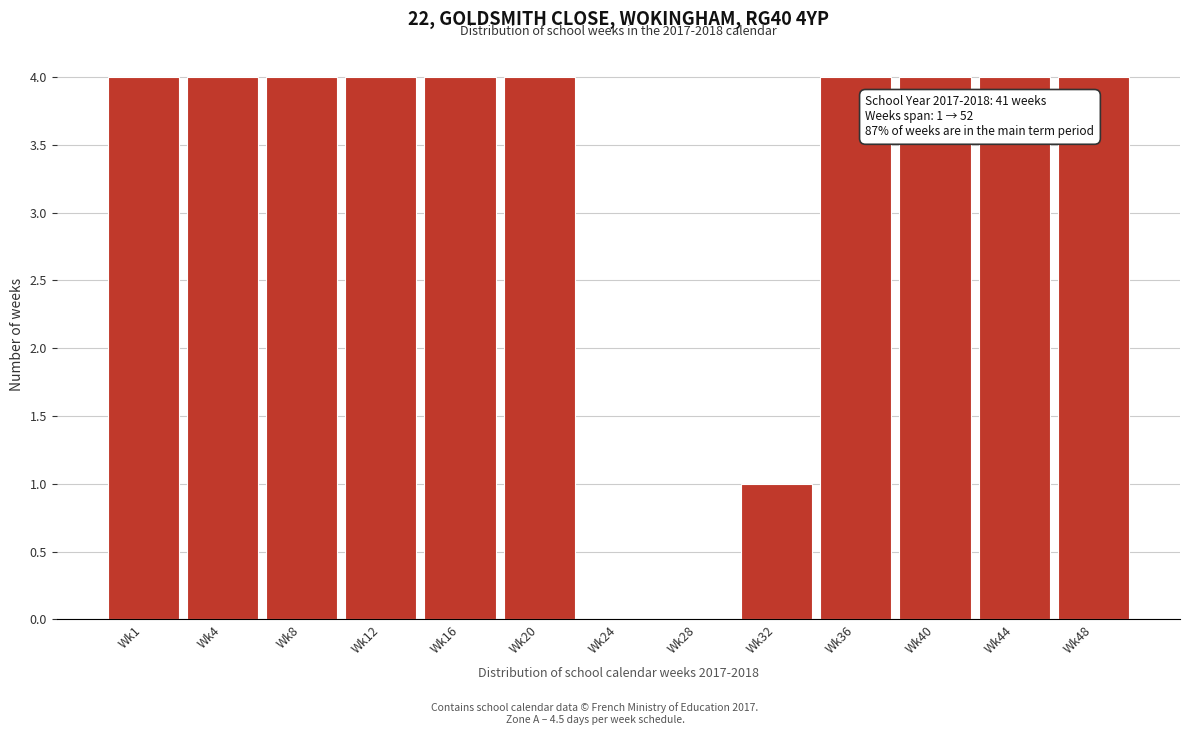

Reading left to right, list all the values displayed in this chart.

Wk1=4	Wk4=4	Wk8=4	Wk12=4	Wk16=4	Wk20=4	Wk24=0	Wk28=0	Wk32=1	Wk36=4	Wk40=4	Wk44=4	Wk48=4